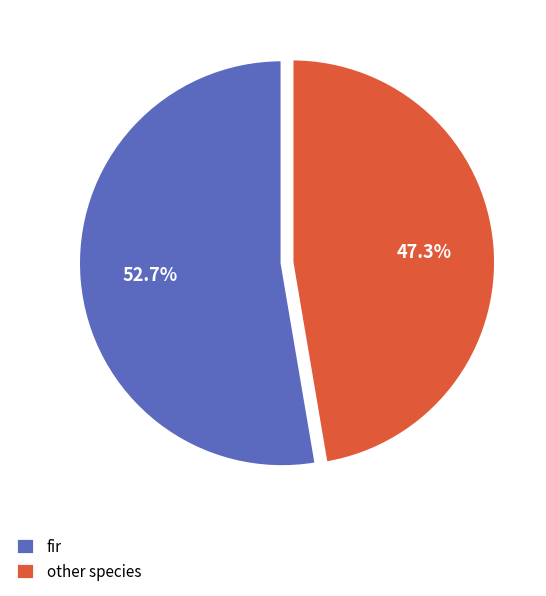

Between fir and other species, which is larger?

fir